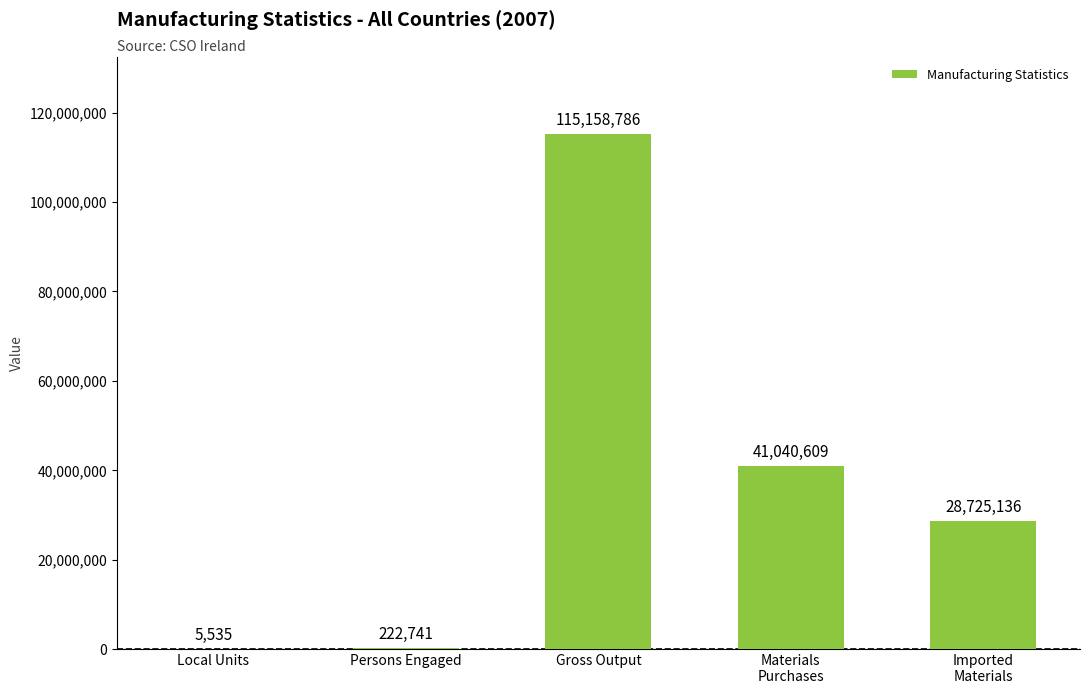

Is it true that the value at Materials
Purchases is 41040609?

True